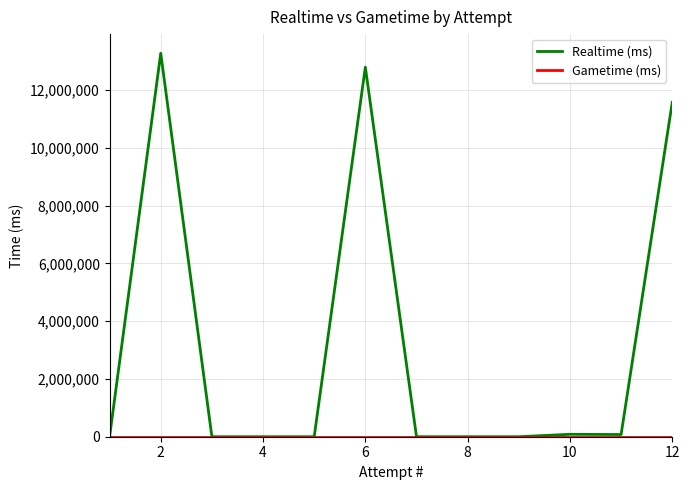

Which series has the largest total across all categories?

Realtime (ms)